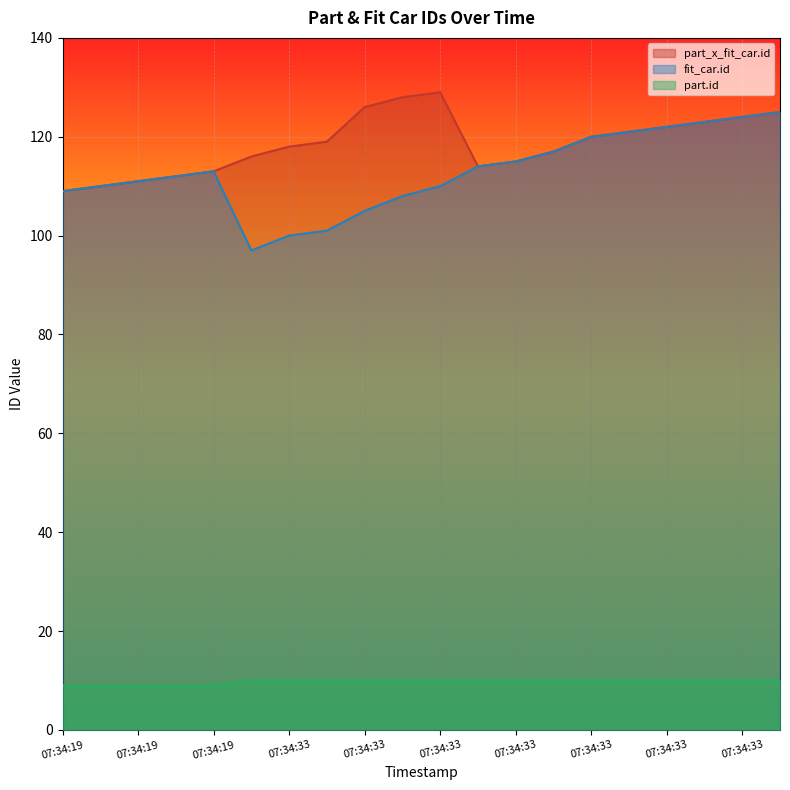

Which series has the widest spread of values?

fit_car.id